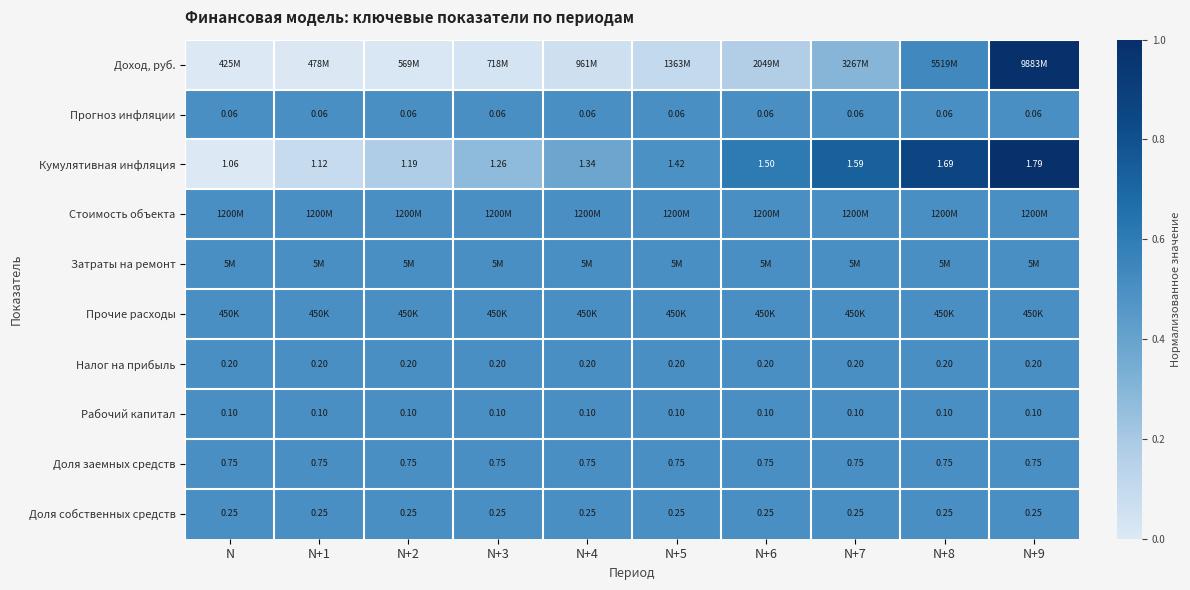

Is the value of Прогноз инфляции at N+9 greater than the value of Доля заемных средств at N+1?

No